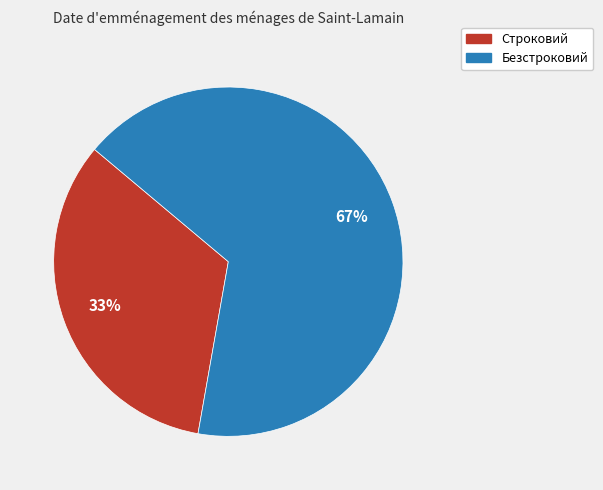

True or false: Безстроковий accounts for 54% of the total.

False